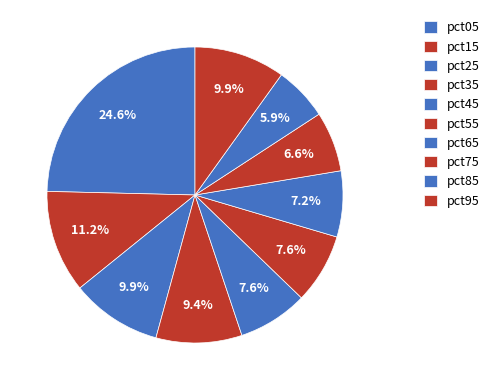

Which category has the biggest portion of the pie?

pct05